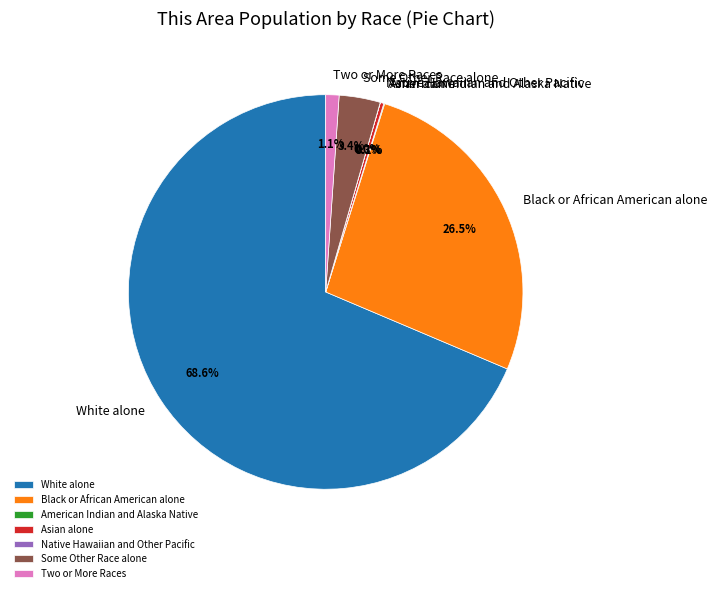

What is the majority slice?

White alone